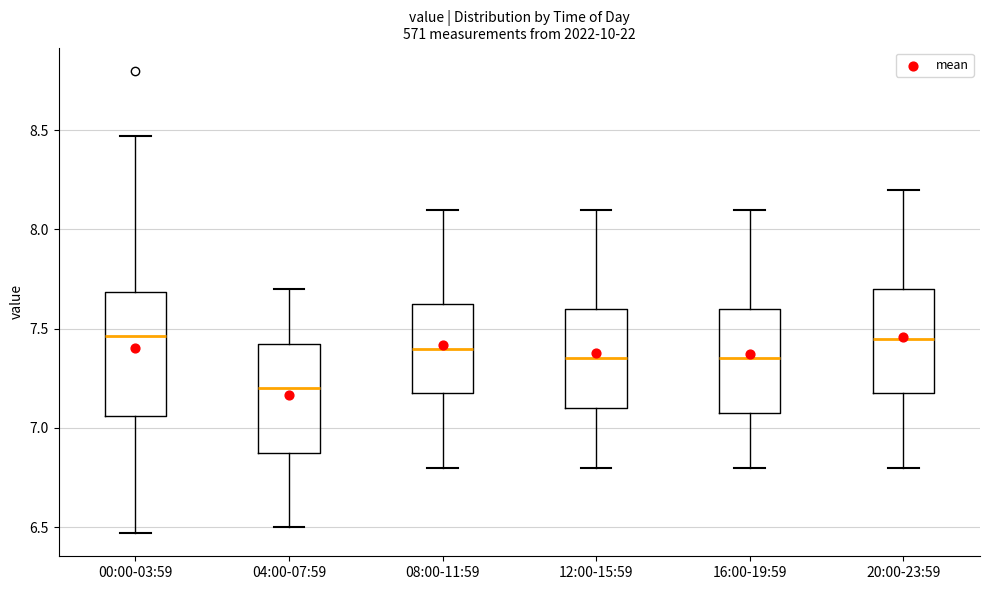

Reading left to right, read every box against the y-axis: the position of its median line, the range the box covers, and the ends of its whiskers. The values are not printed on the chart, so give them approximately, as read against the axis.

00:00-03:59: median 7.45, box 7.05 to 7.70, whiskers 6.45 to 8.45
04:00-07:59: median 7.20, box 6.90 to 7.45, whiskers 6.50 to 7.70
08:00-11:59: median 7.40, box 7.20 to 7.65, whiskers 6.80 to 8.10
12:00-15:59: median 7.35, box 7.10 to 7.60, whiskers 6.80 to 8.10
16:00-19:59: median 7.35, box 7.10 to 7.60, whiskers 6.80 to 8.10
20:00-23:59: median 7.45, box 7.20 to 7.70, whiskers 6.80 to 8.20